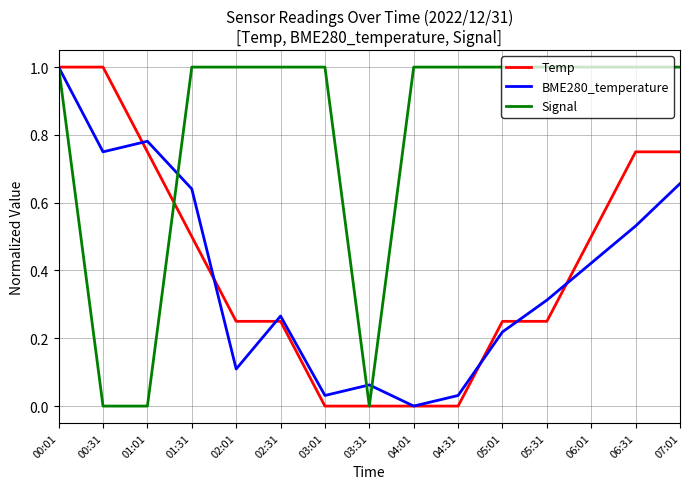

Count the number of categories in the chart.

15